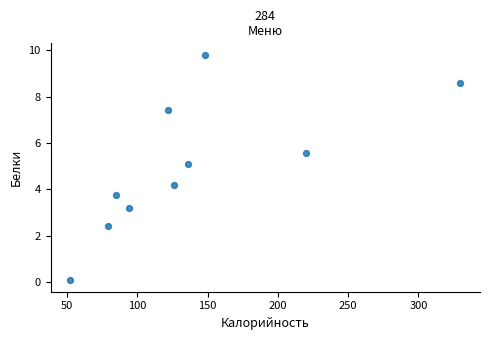

What is the average X value?

139.2